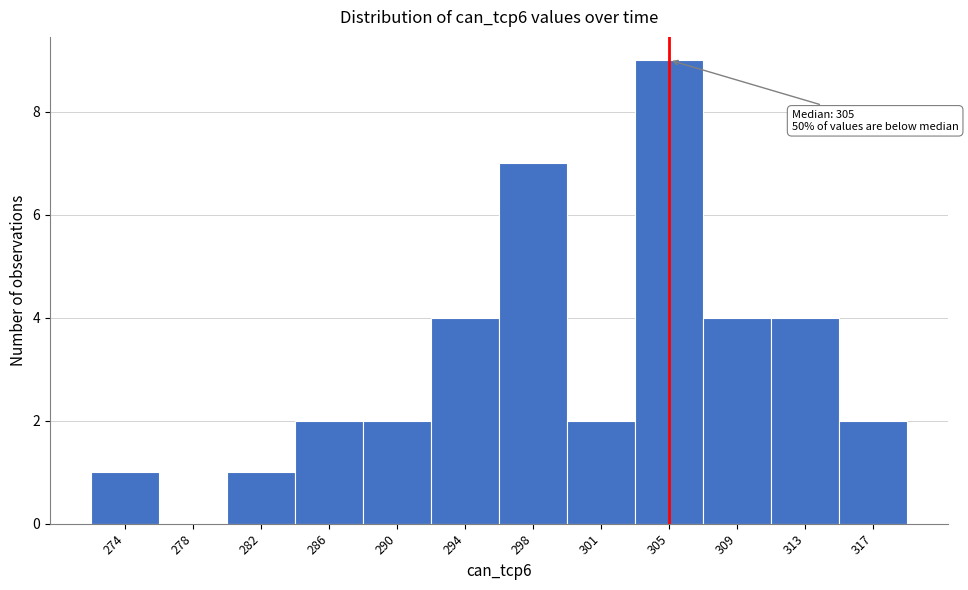

Reading right to left, extract all data points from this chart.

317=2	313=4	309=4	305=9	301=2	298=7	294=4	290=2	286=2	282=1	278=0	274=1